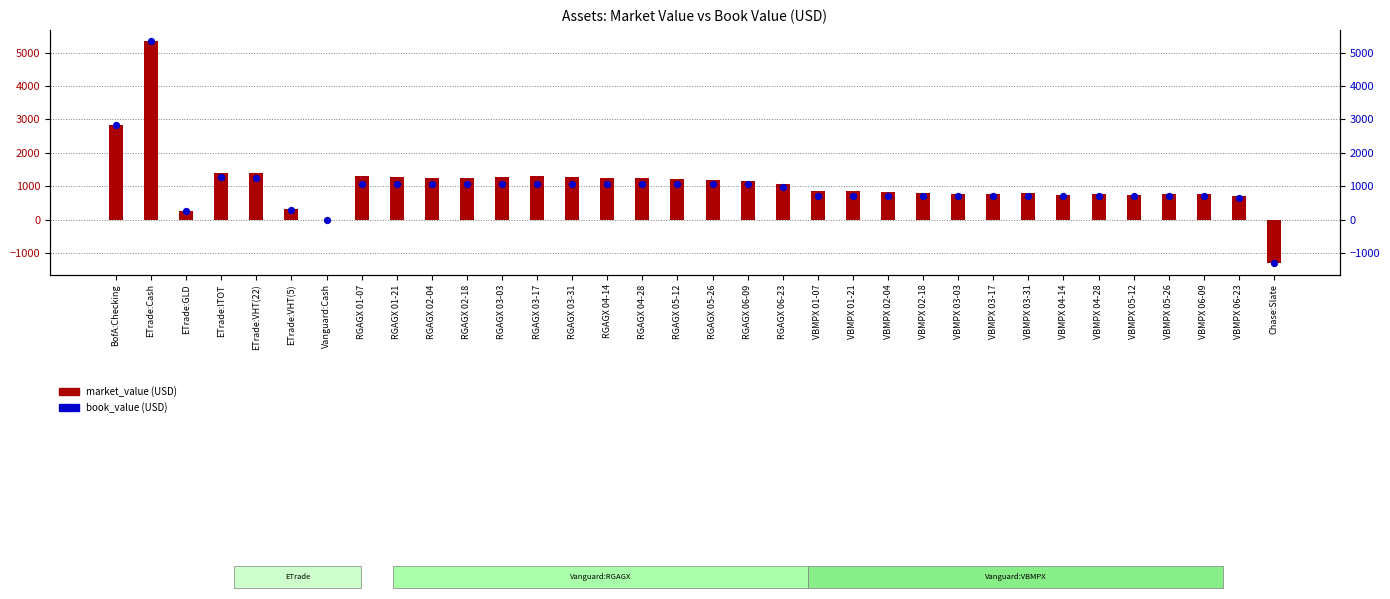

Is the value of book_value (USD) at Vanguard:Cash greater than the value of market_value (USD) at RGAGX 05-26?

No